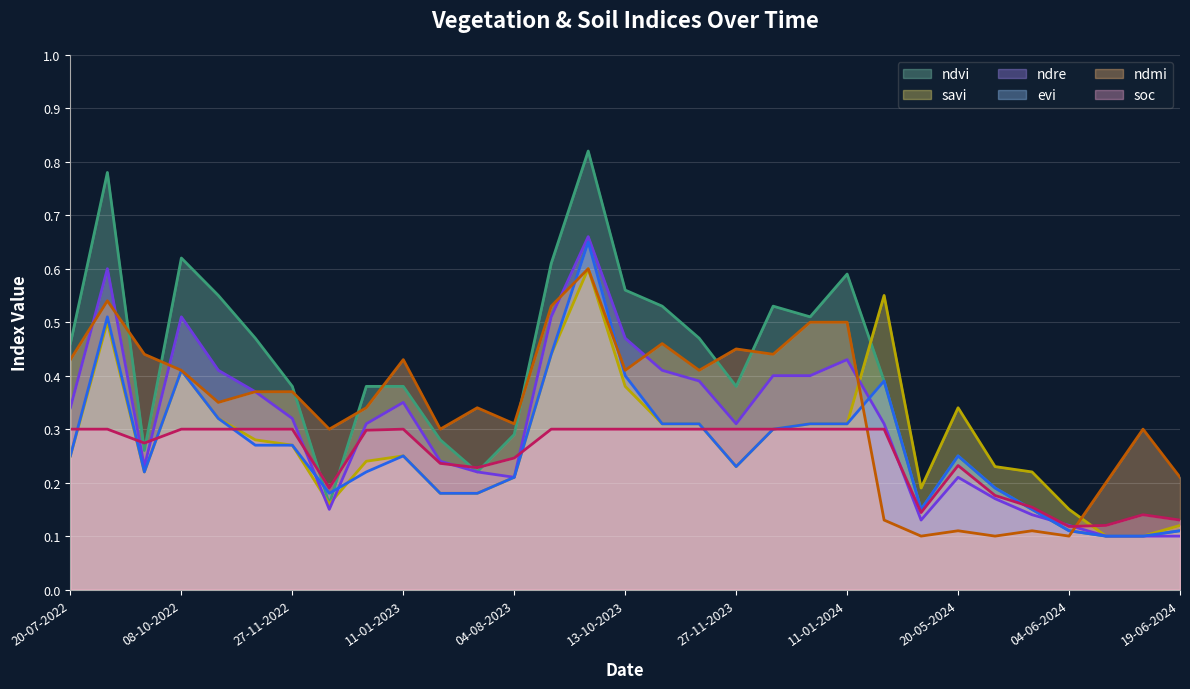

The soc series shows 0.2 at 20-05-2024. True or false?

True